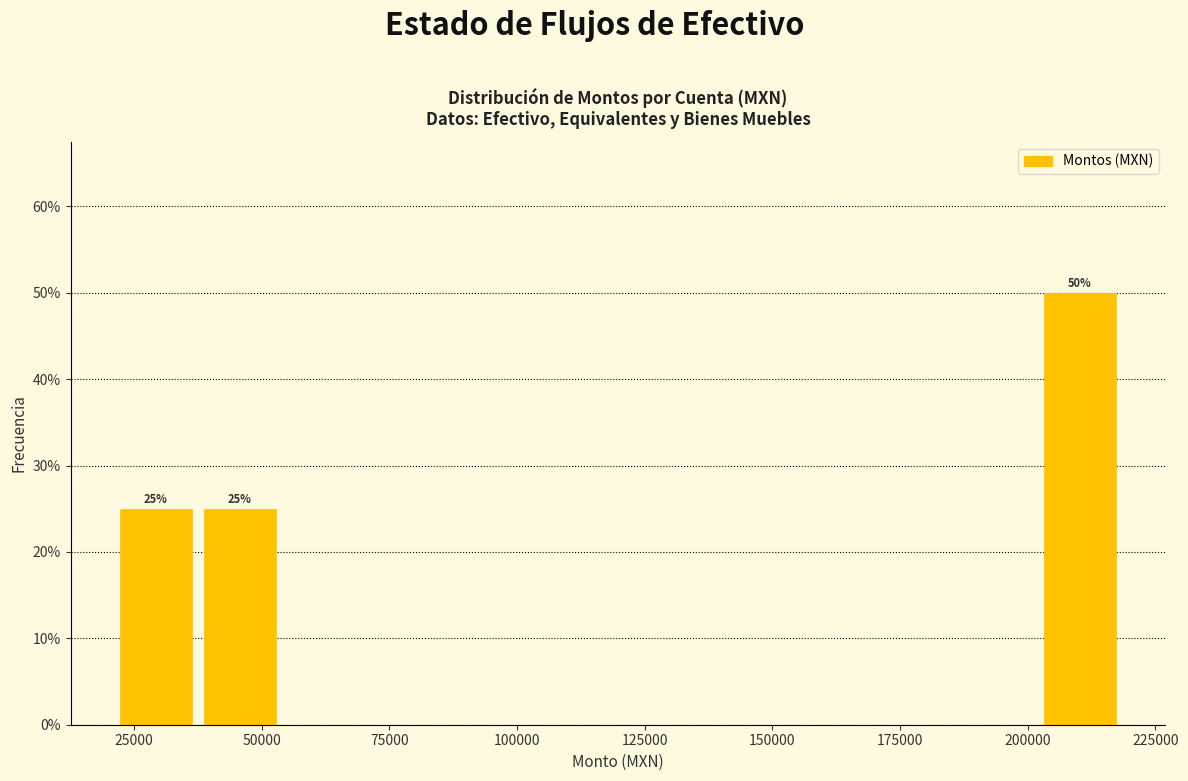

Around what value on the x-axis is the tallest bar? Give the approximate position of its centre, as read against the axis.

210000